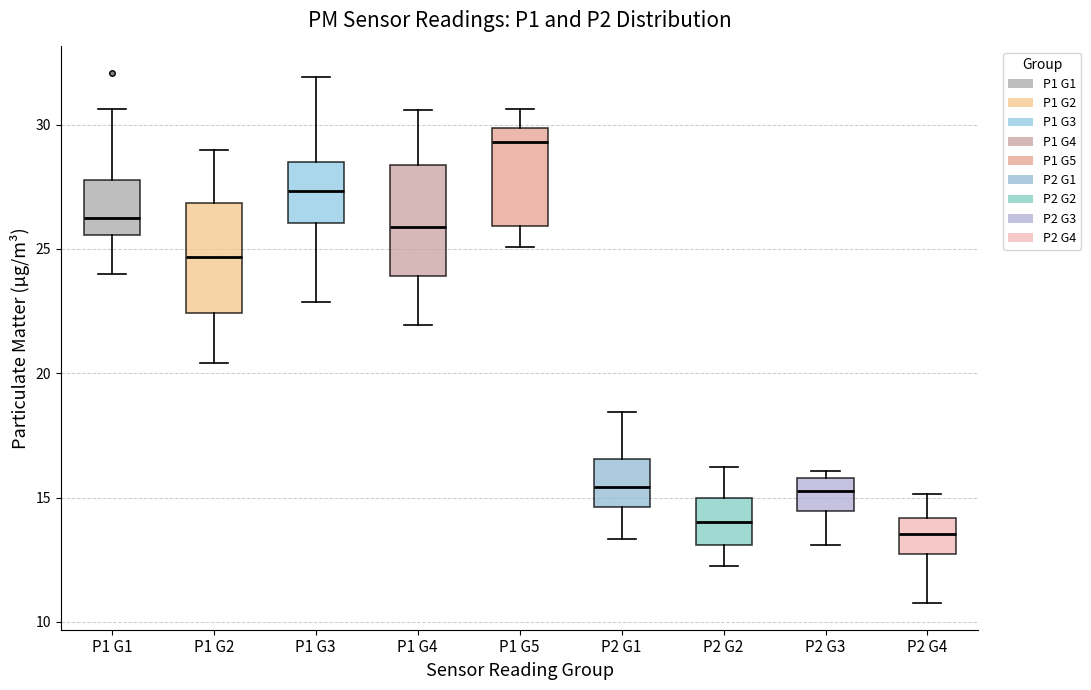

Where is the upper edge of the box for P1 G5 on the y-axis? The values are not printed on the chart, so give them approximately, as read against the axis.

30.0